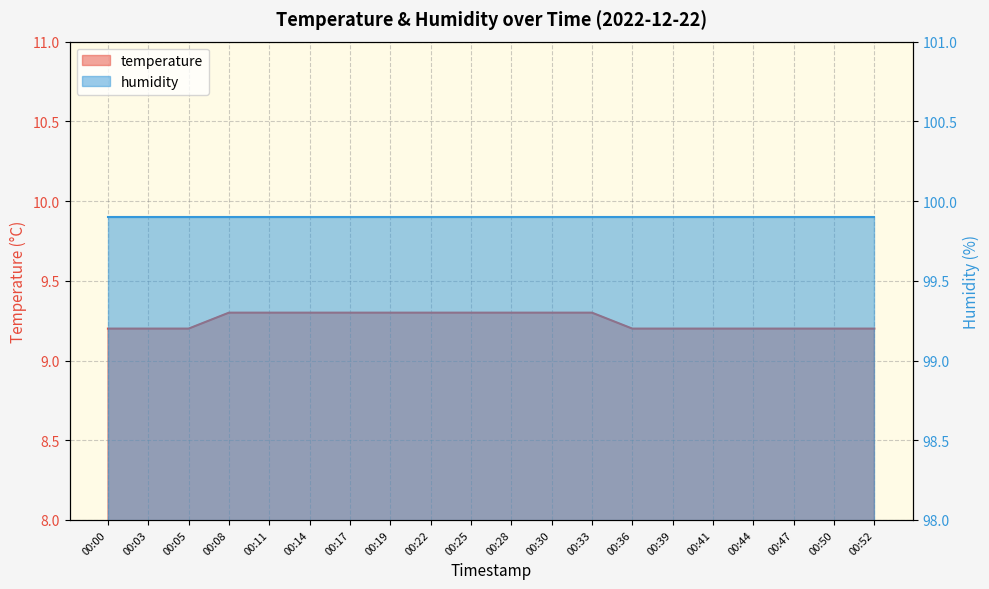

Reading left to right, what are all the values shown in this chart?

00:00=9.2	00:03=9.2	00:05=9.2	00:08=9.3	00:11=9.3	00:14=9.3	00:17=9.3	00:19=9.3	00:22=9.3	00:25=9.3	00:28=9.3	00:30=9.3	00:33=9.3	00:36=9.2	00:39=9.2	00:41=9.2	00:44=9.2	00:47=9.2	00:50=9.2	00:52=9.2